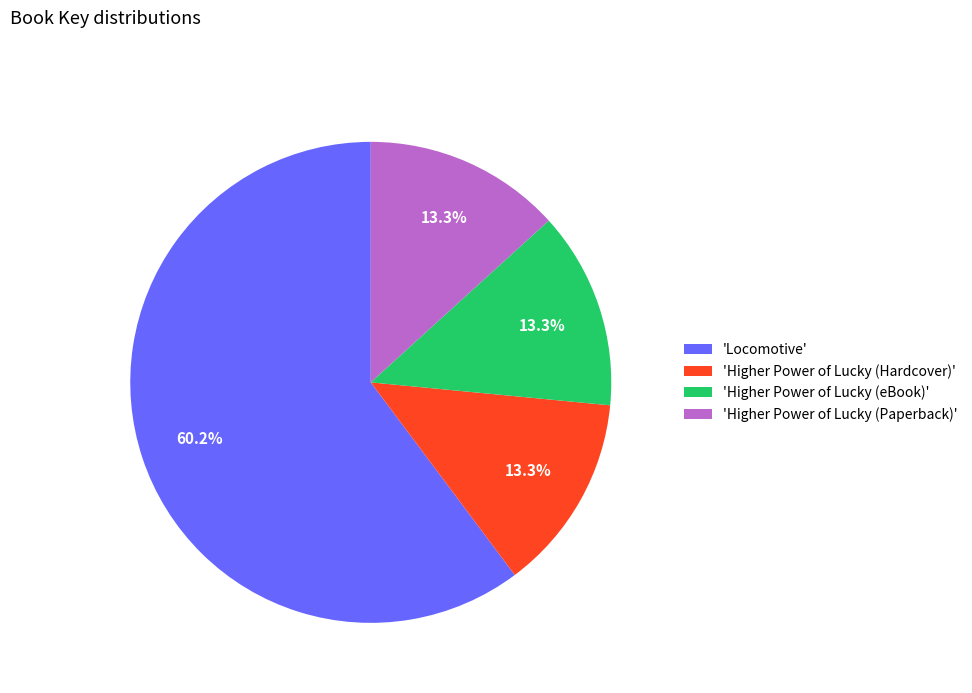

How many segments does this pie chart have?

4